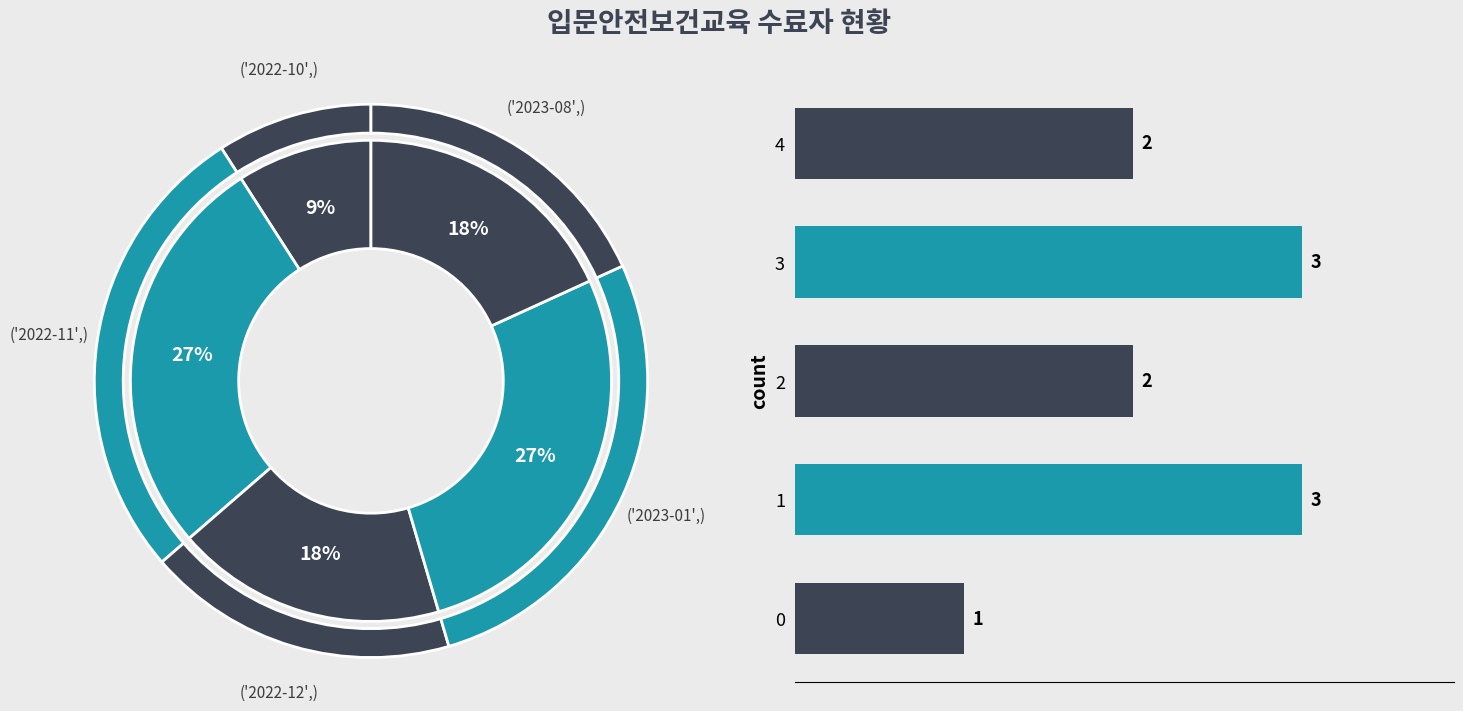

Between 4 and 0, which is larger?

4